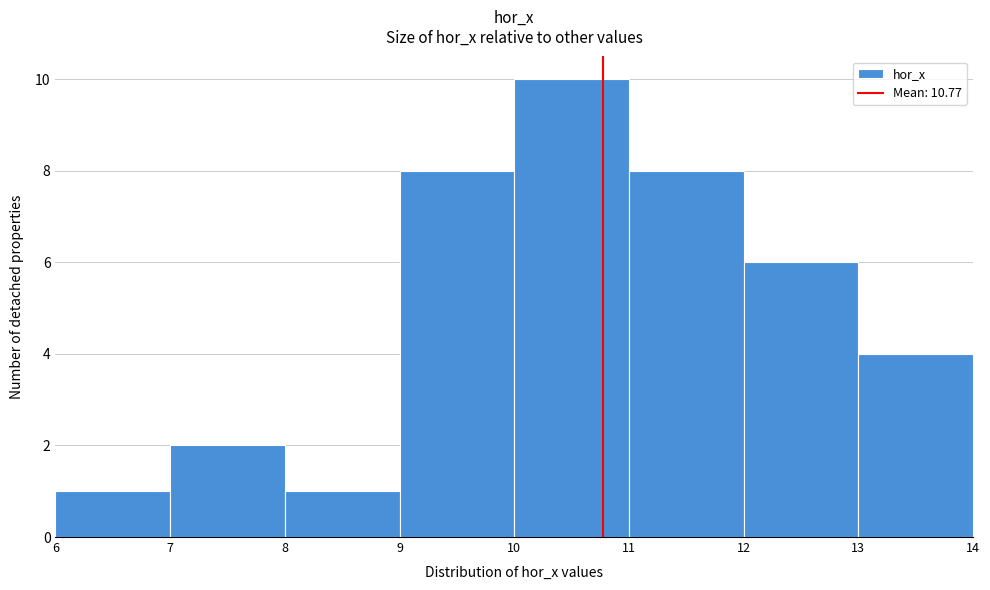

What is the height of the bar covering 11 to 12 on the x-axis? The values are not printed on the chart, so give them approximately, as read against the axis.

8